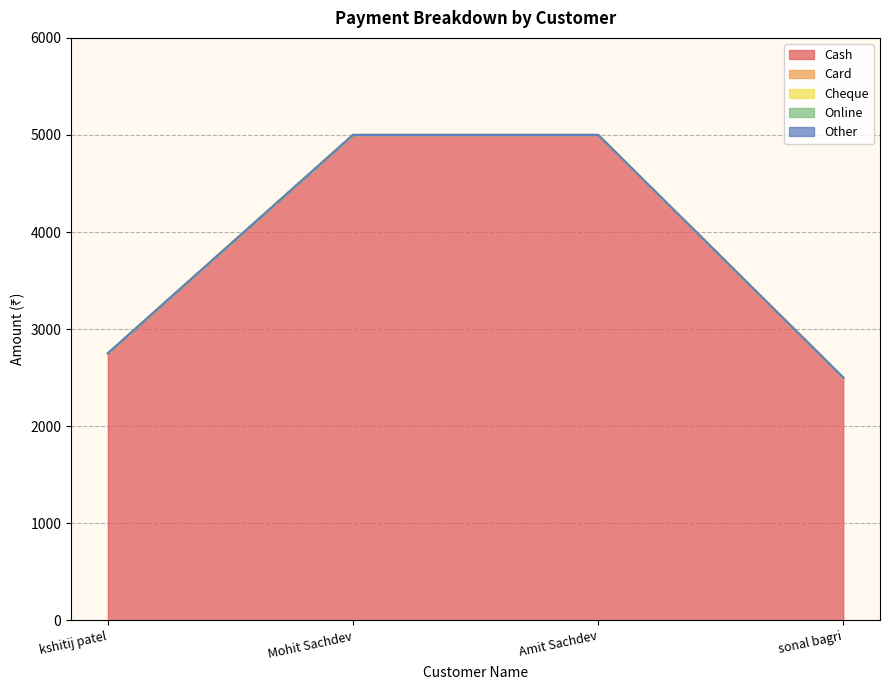

Is the value of Card at sonal bagri greater than the value of Online at kshitij patel?

No